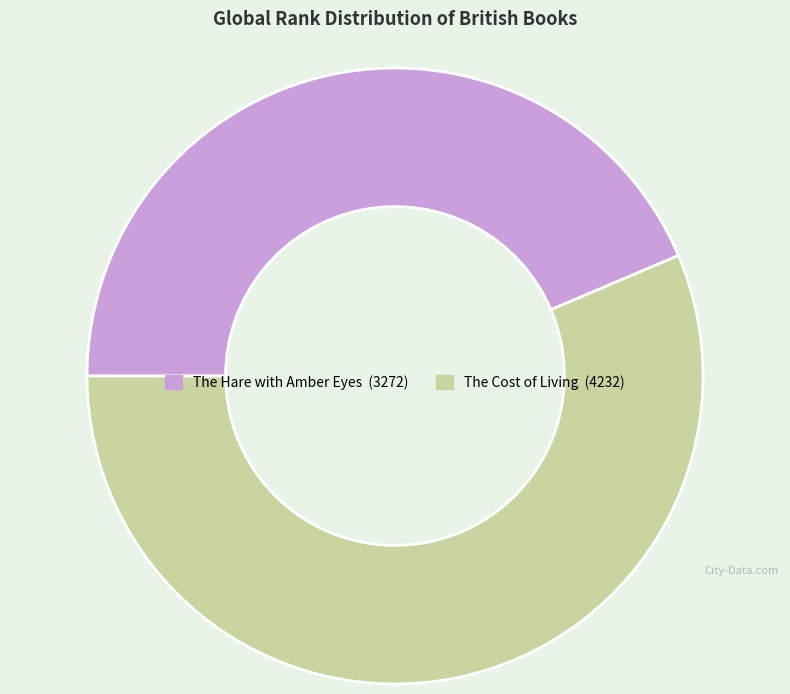

Is it true that The Hare with Amber Eyes is 35% of the pie?

False